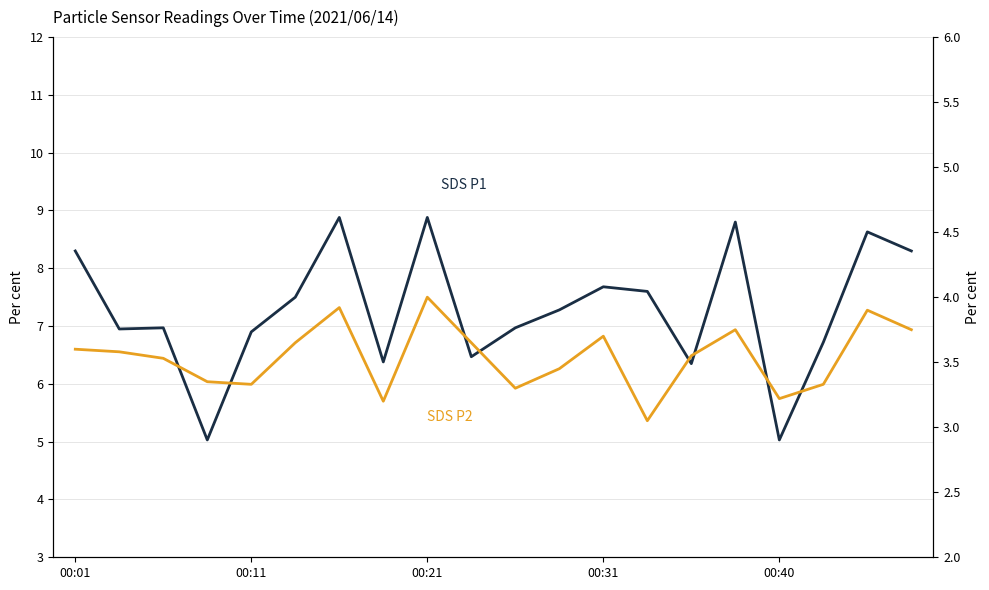

What is the minimum value for SDS P2?

3.0